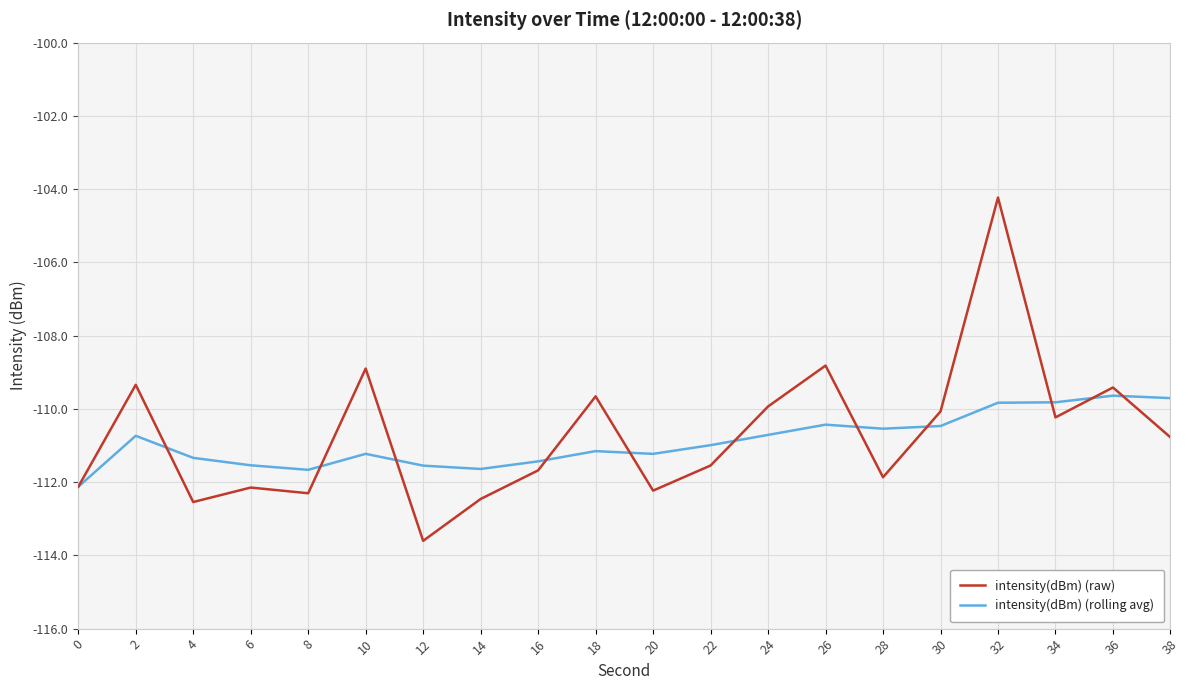

True or false: intensity(dBm) (raw) has a value of -111.5 at 22.

True